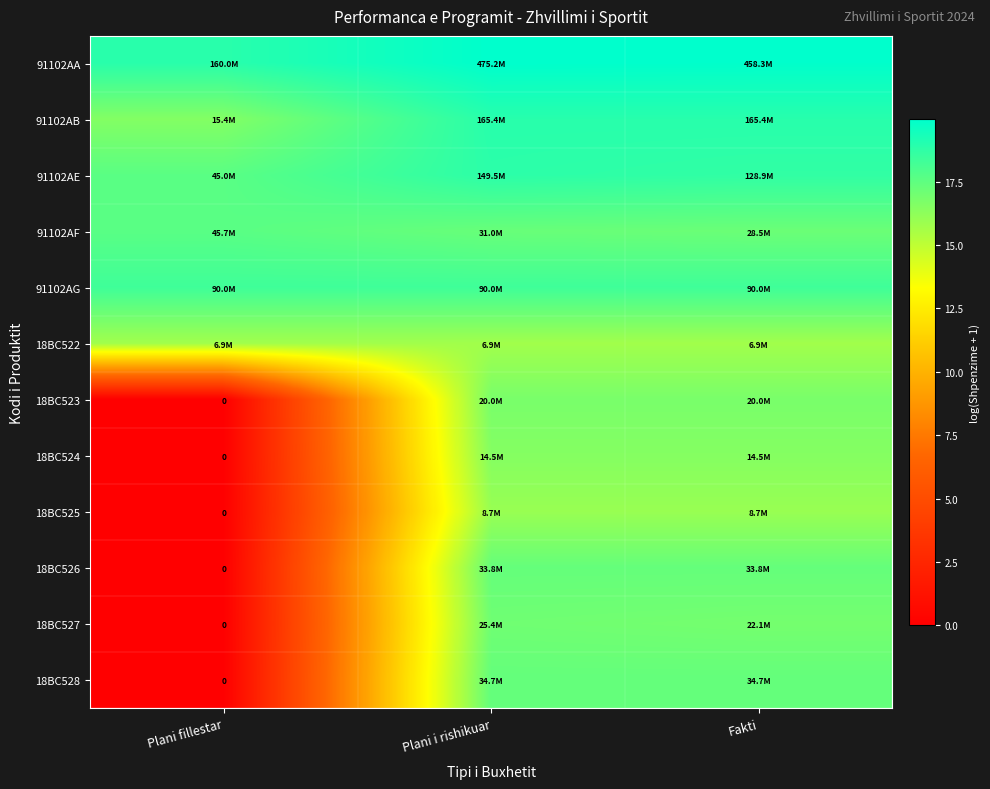

What is the difference between the maximum and minimum values in the 18BC526 series?

17.3